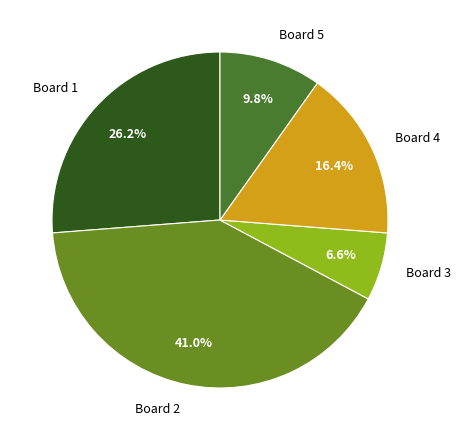

What percentage do Board 3 and Board 4 together represent?

23.0%